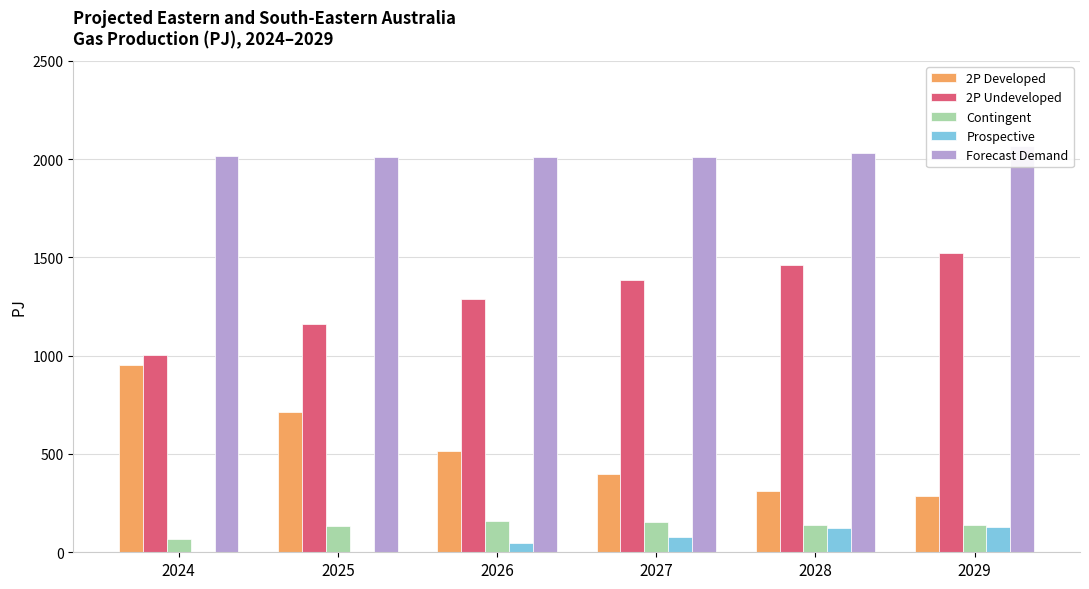

Which label corresponds to the smallest value in the chart?

2024